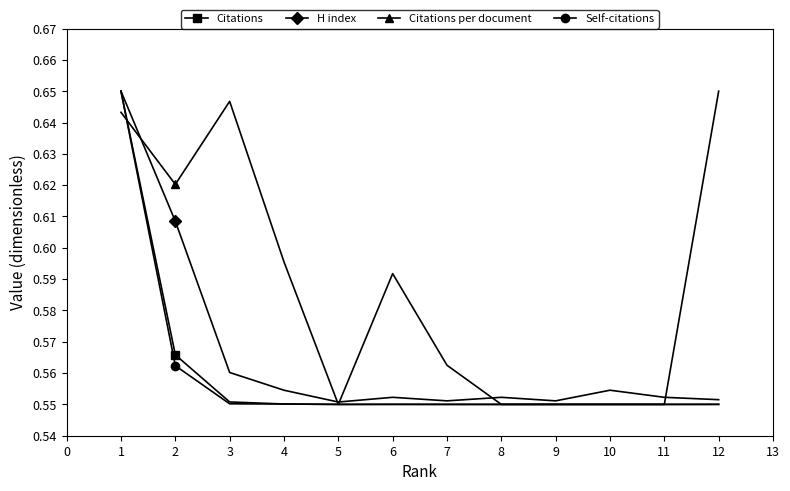

Between 2 and 3, which series saw the biggest shift?

H index